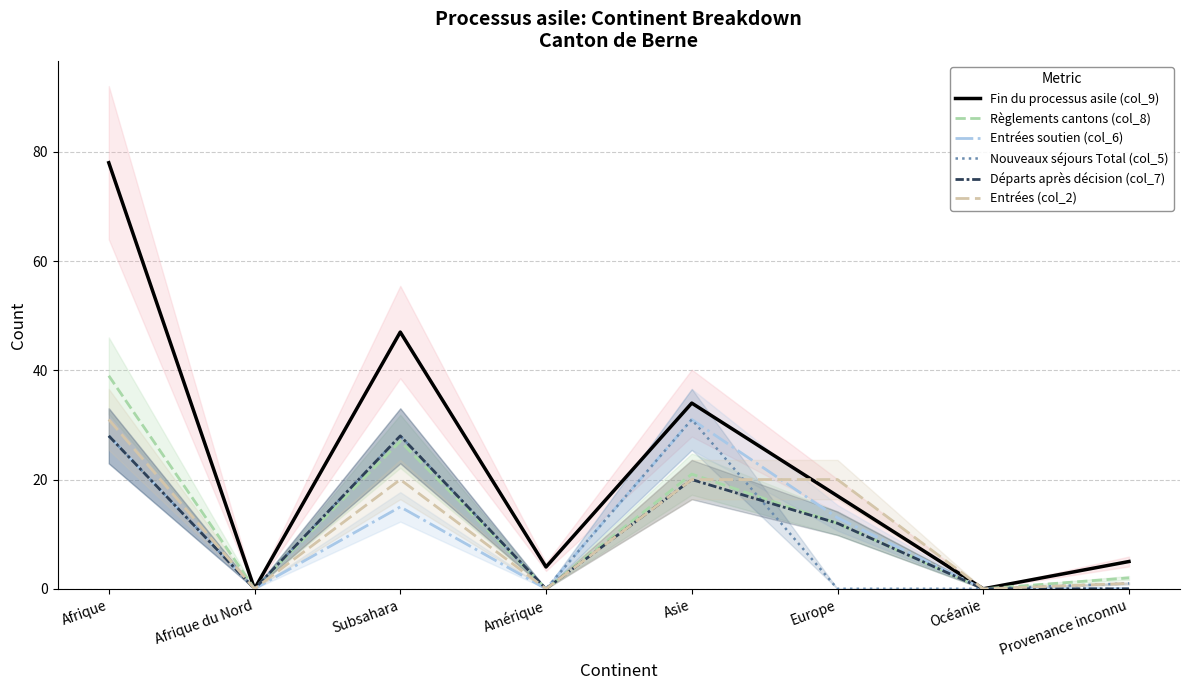

What is the value of the Nouveaux séjours Total (col_5) point at the 3rd from the left?

28